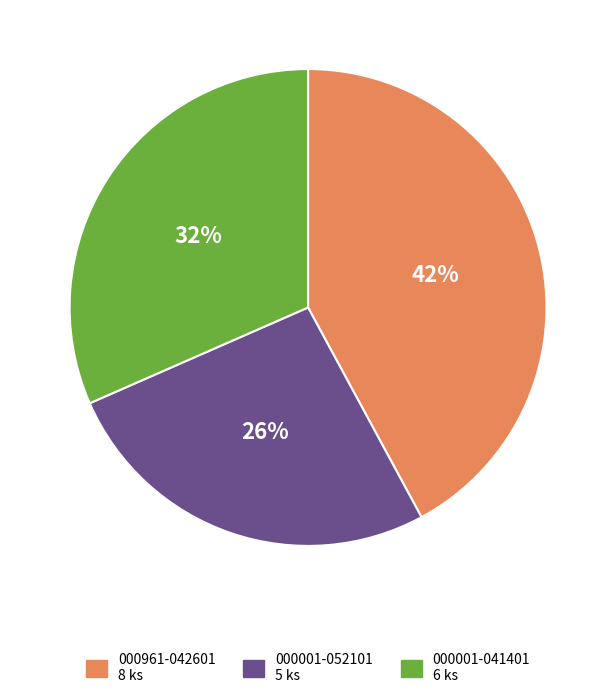

What is the ratio of the value at 000001-052101 to the value at 000001-041401?

0.8